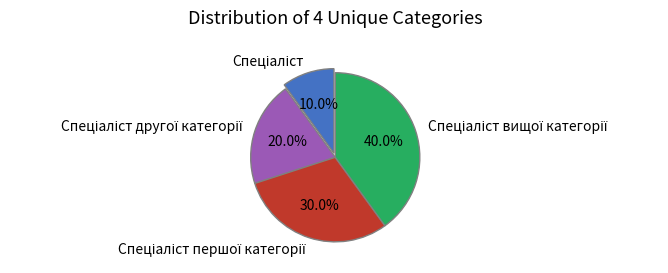

Is there a majority slice in this chart?

No